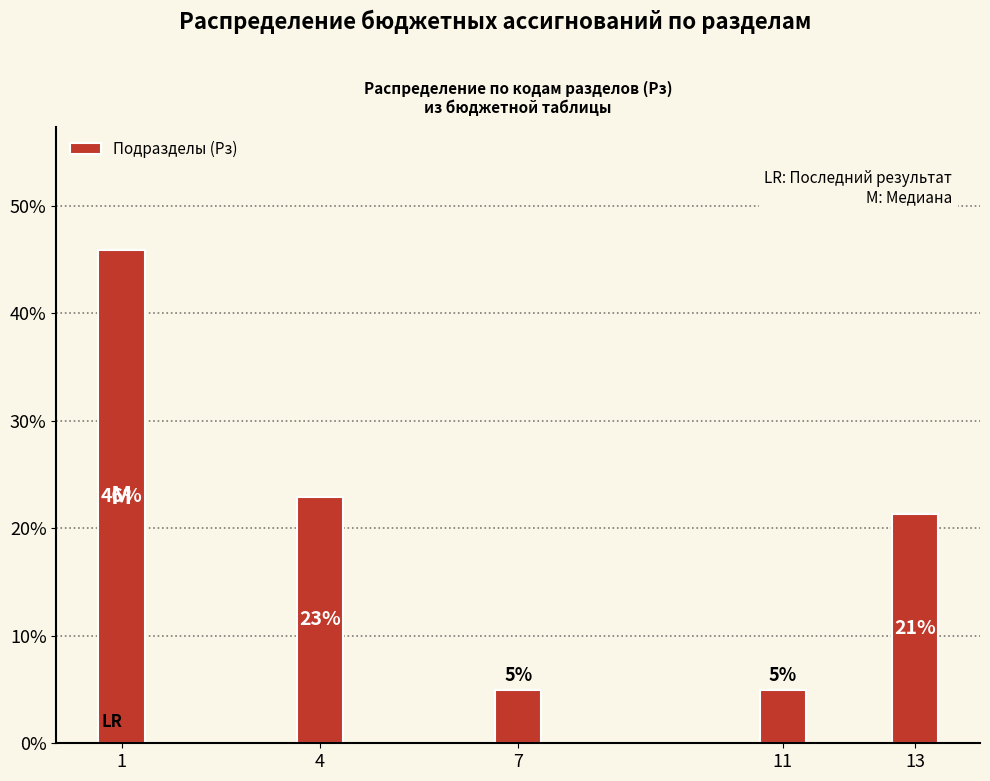

Does the chart contain any negative values?

No